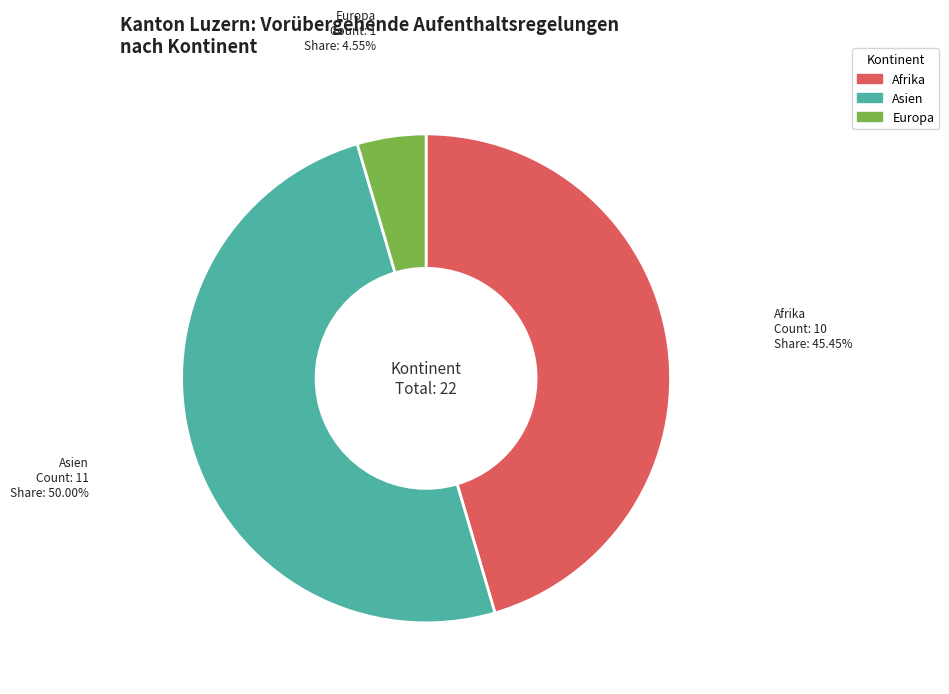

Is it true that Europa is 5% of the pie?

True